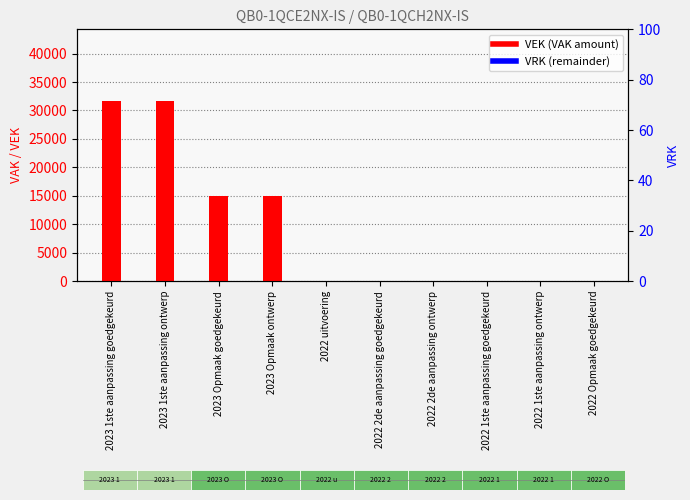

Reading right to left, extract all data points from this chart.

VEK: 0	0	0	0	0	0	15000	15000	31617	31617
VRK: 0	0	0	0	0	0	0	0	0	0